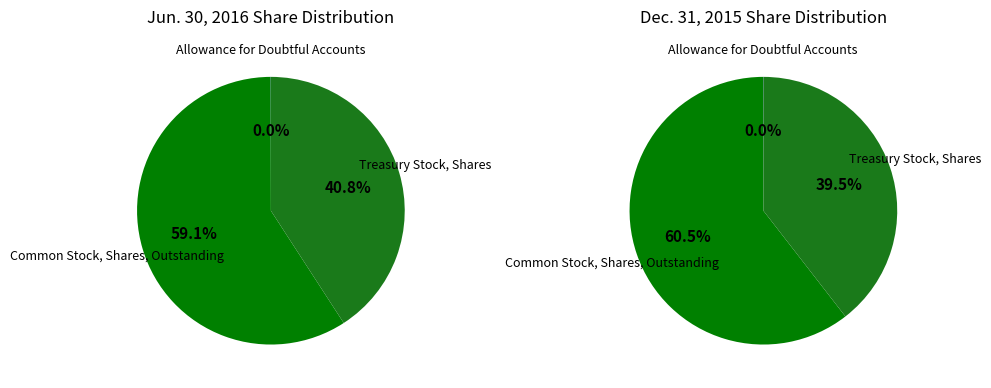

Which category has the smallest portion of the pie?

Allowance for Doubtful Accounts